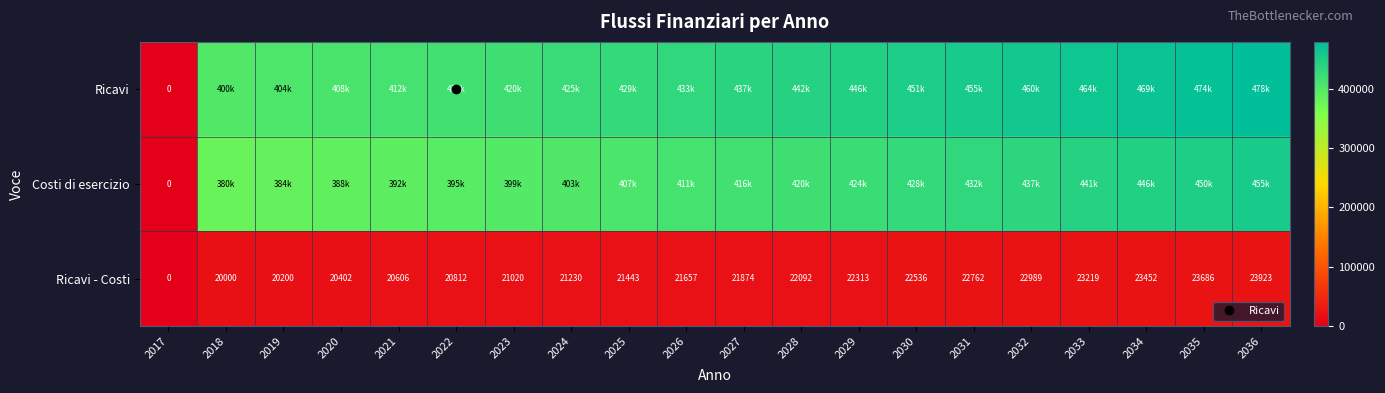

How many distinct data groups are displayed?

3